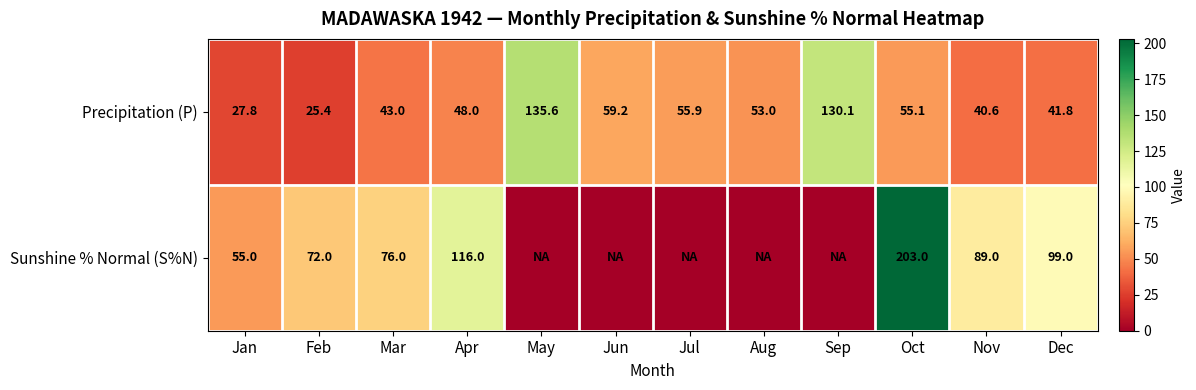

True or false: Sunshine % Normal (S%N) has a value of 138.0 at Nov.

False